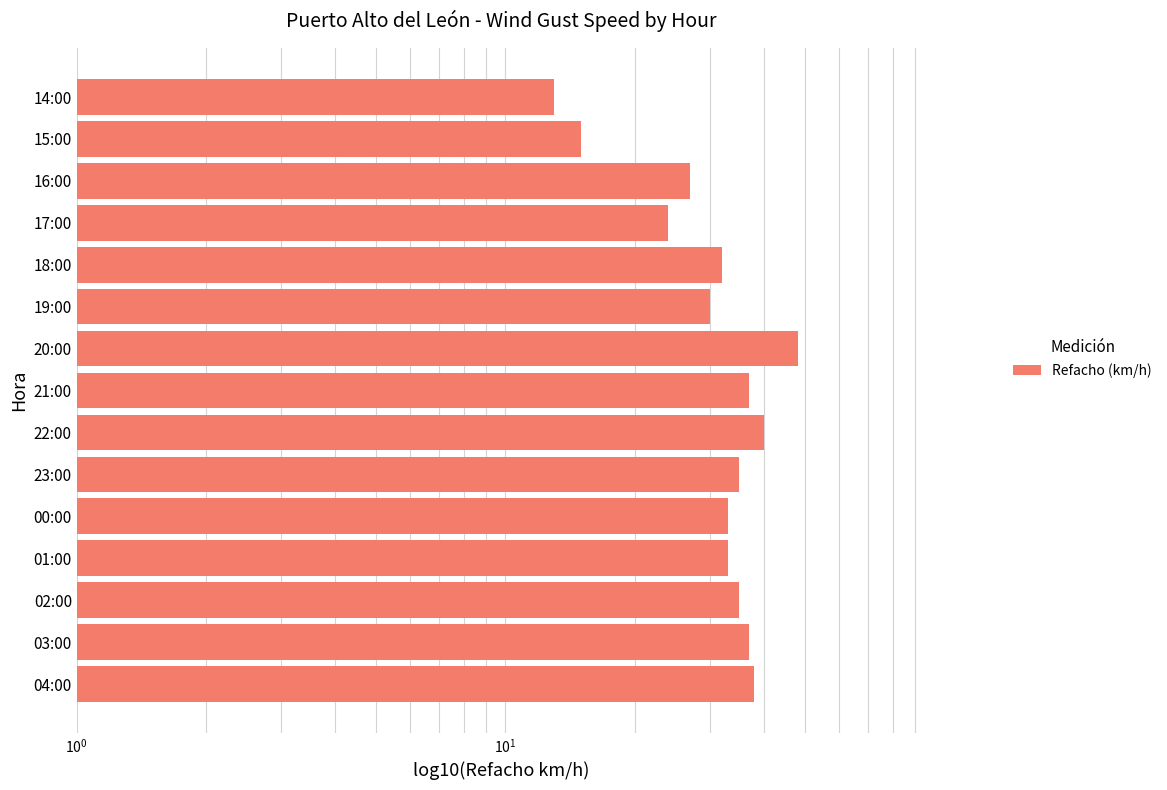

How many data points are less than 33?

6